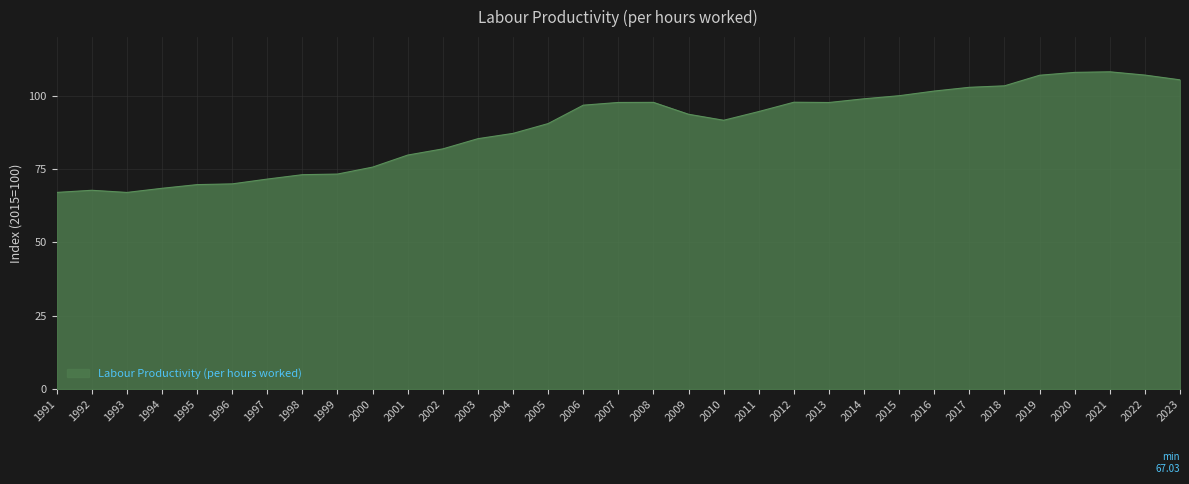

What is the ratio of the value at 2013 to the value at 2018?

0.9